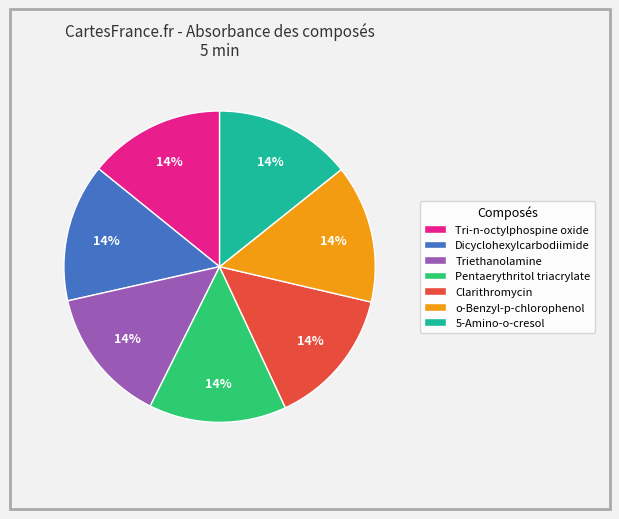

To the nearest percent, what is the average slice percentage?

14%